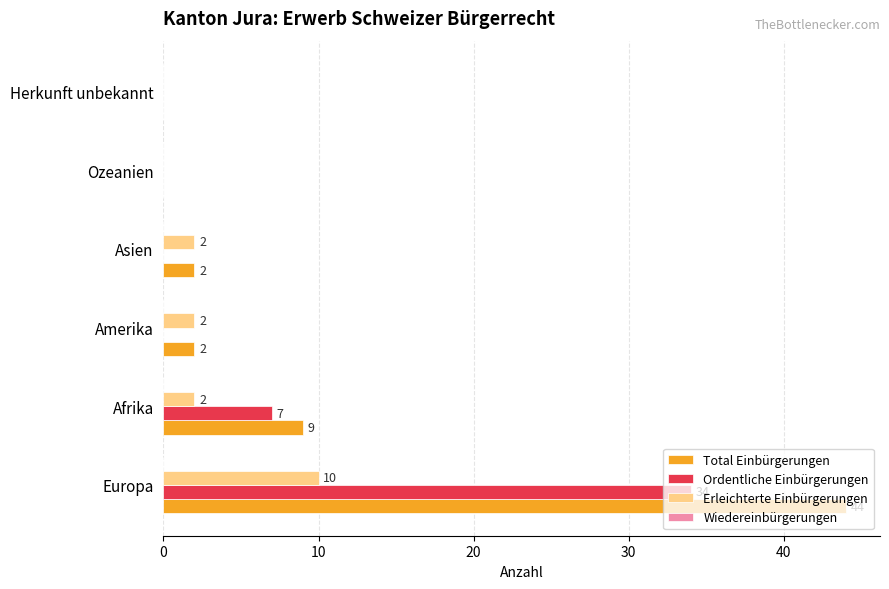

What is the greatest value displayed?

44